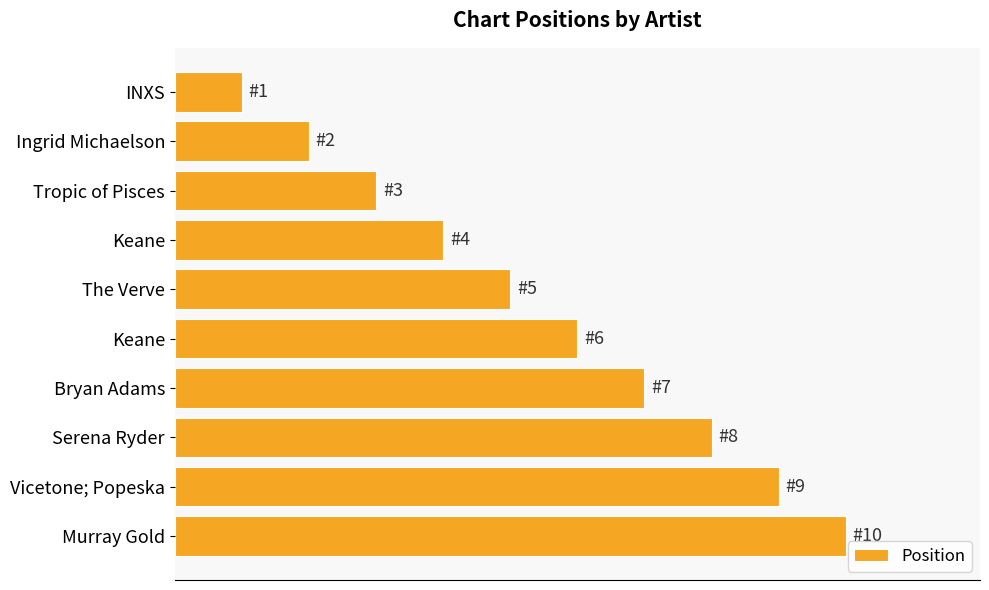

Count the values in the range 3 to 8.

6